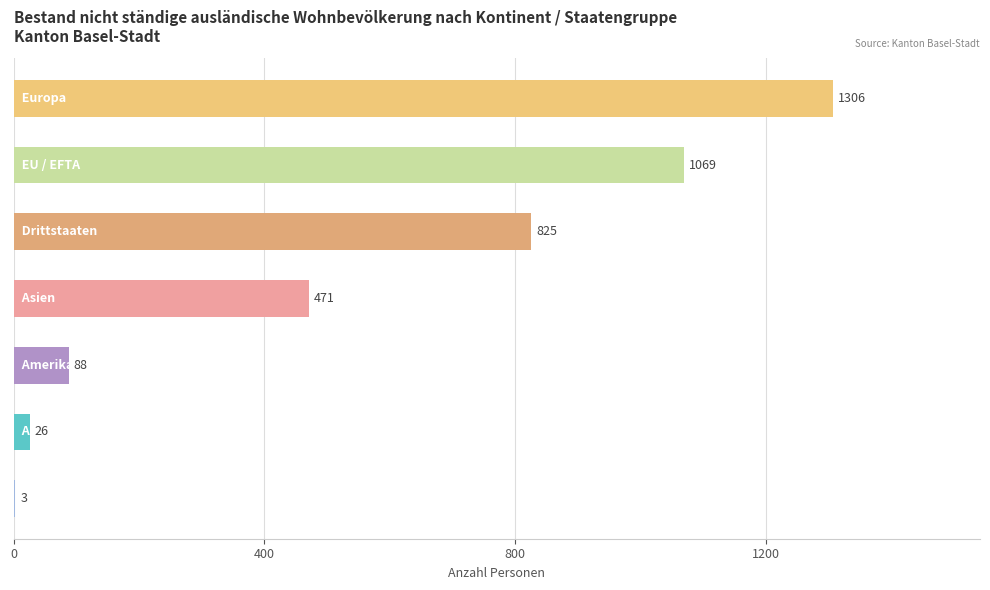

What is the sum of all values?

3788